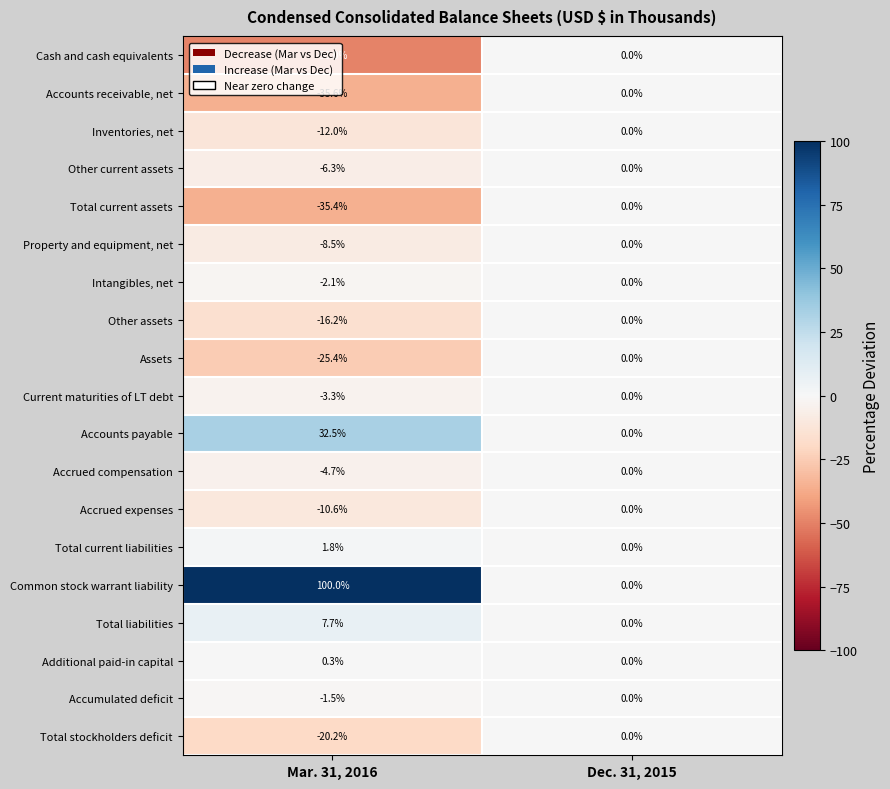

What is the sum of all Total liabilities values?

7.7